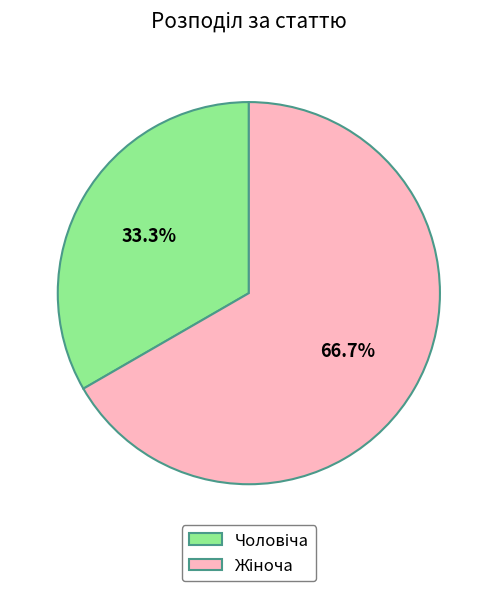

Does any single category account for the majority?

Yes